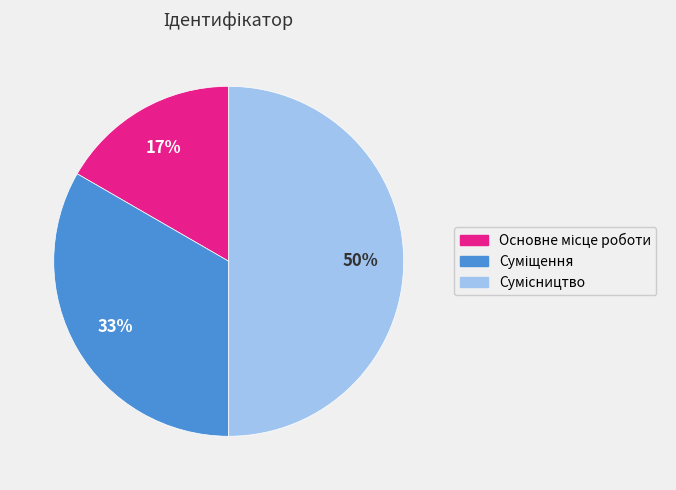

How many segments does this pie chart have?

3